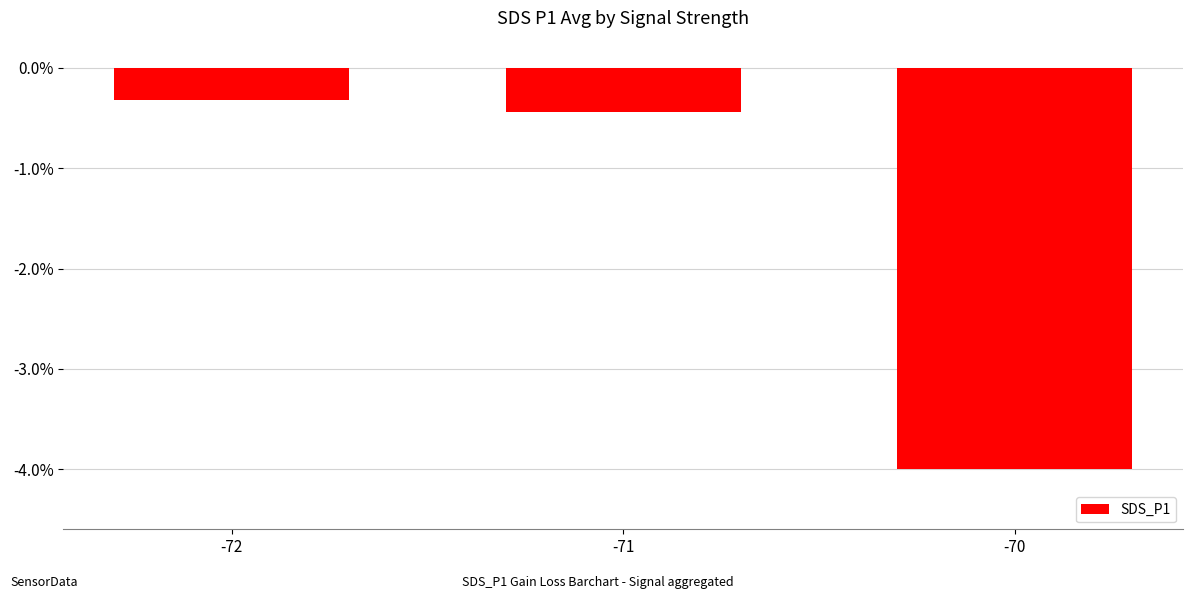

What is the average value?

-1.6